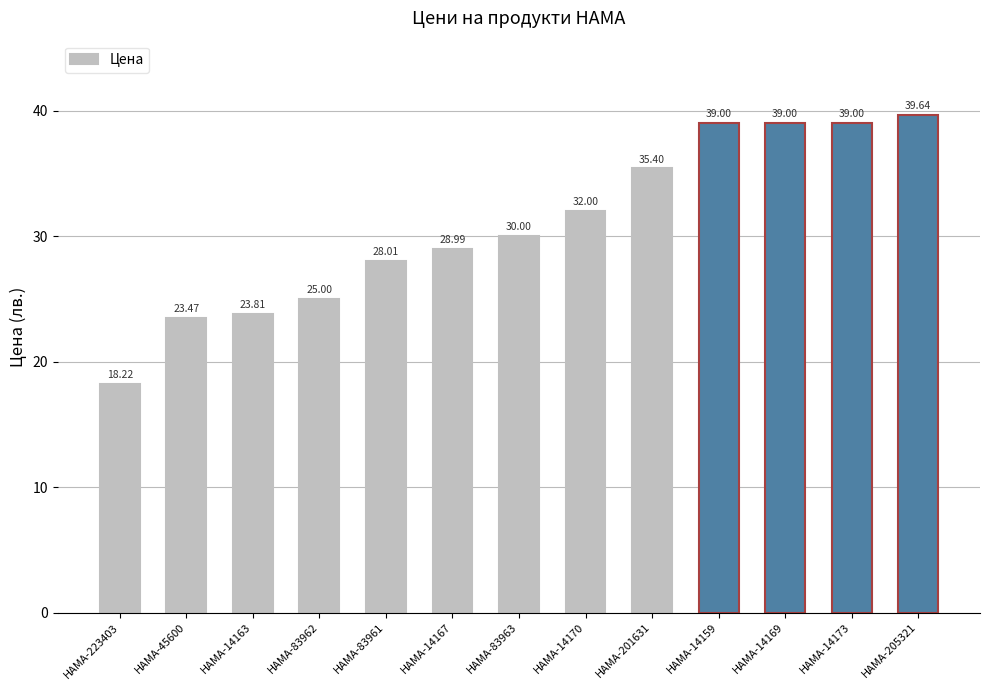

What is the ratio of the value at HAMA-83962 to the value at HAMA-14159?

0.6